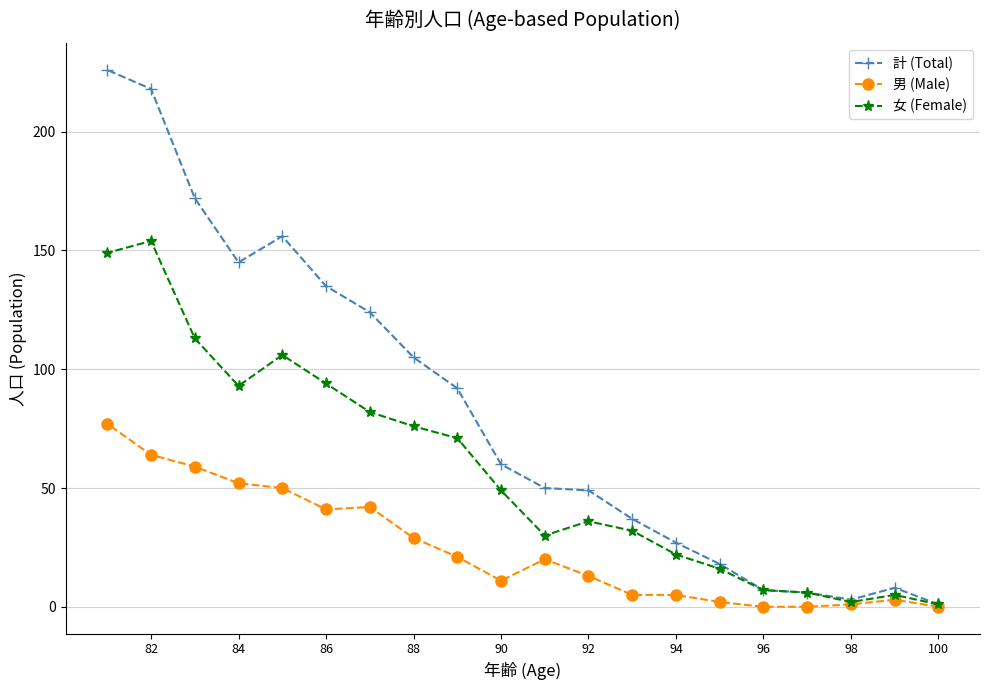

Which series has the largest total across all categories?

計 (Total)